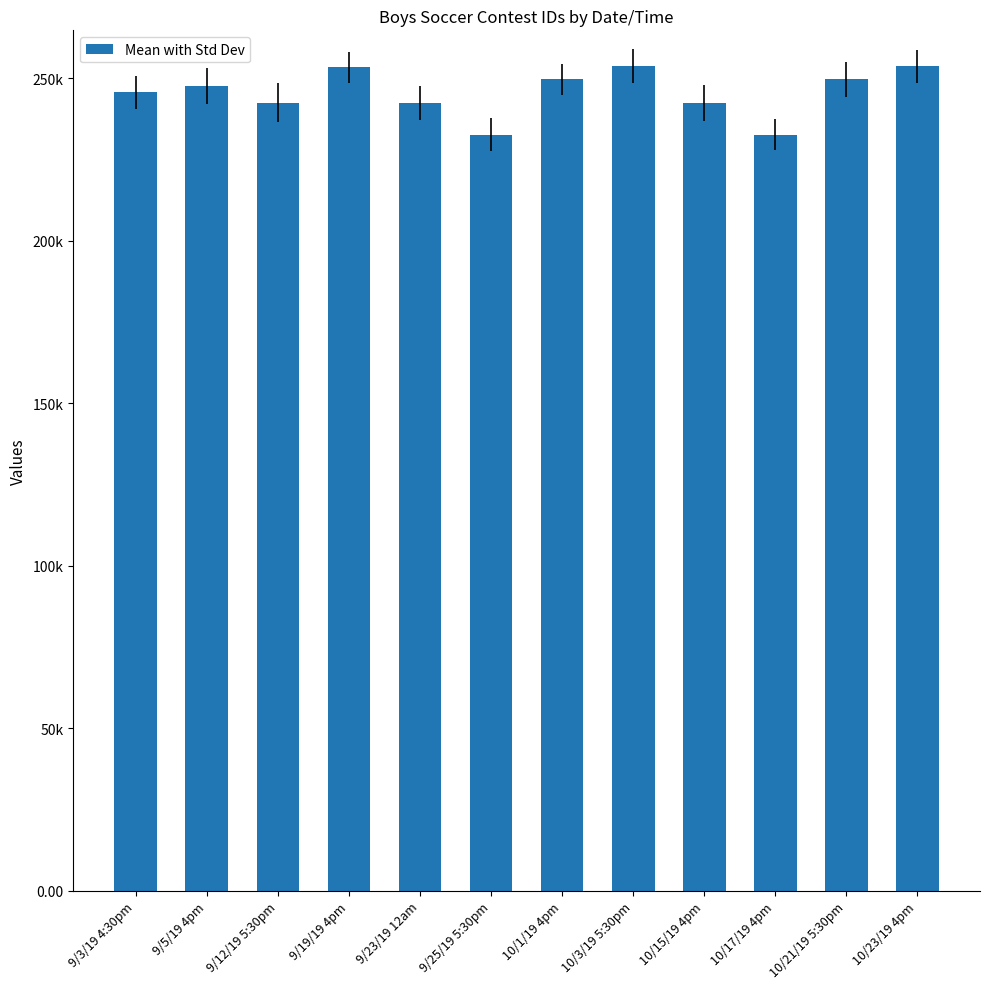

What is the value of the 11th bar from the left?

249592